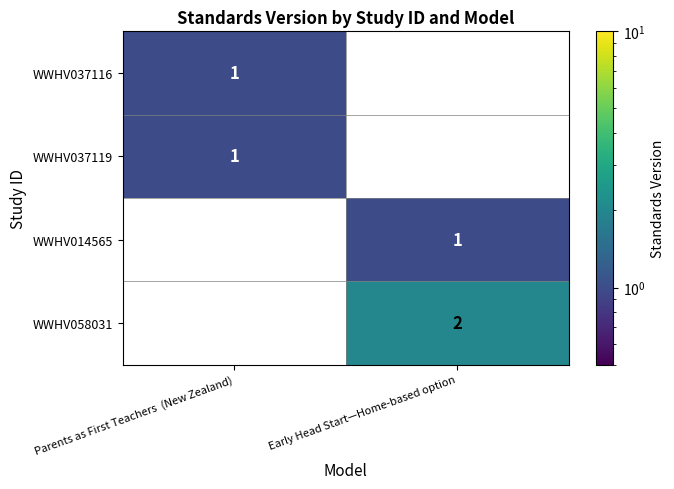

The value of WWHV014565 at Parents as First Teachers  (New Zealand) is 1. True or false?

False